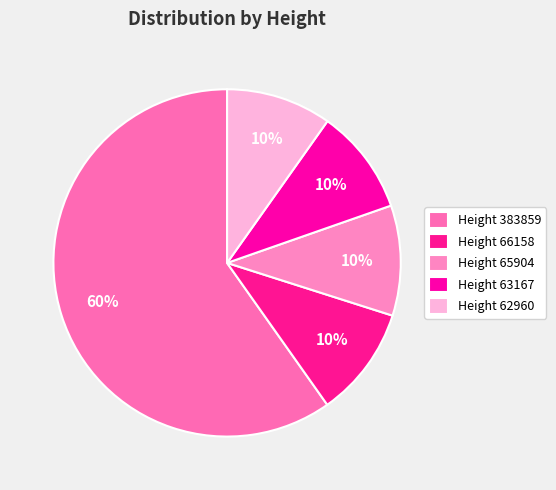

To the nearest percent, what is the difference between the largest and smallest slice percentages?

50%